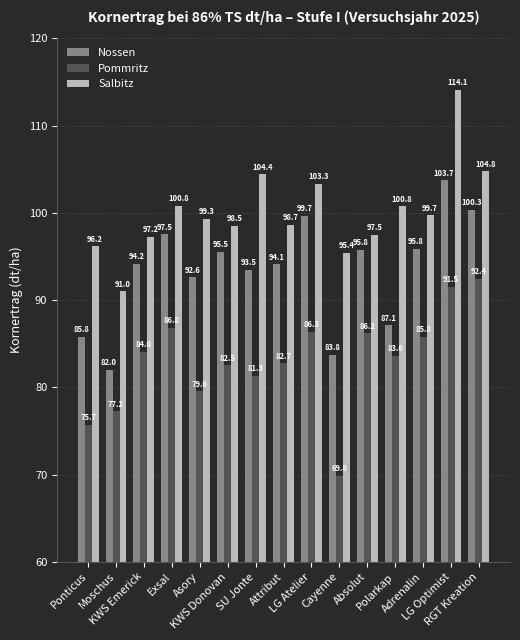

What are all the series names shown in the legend?

Nossen, Pommritz, Salbitz